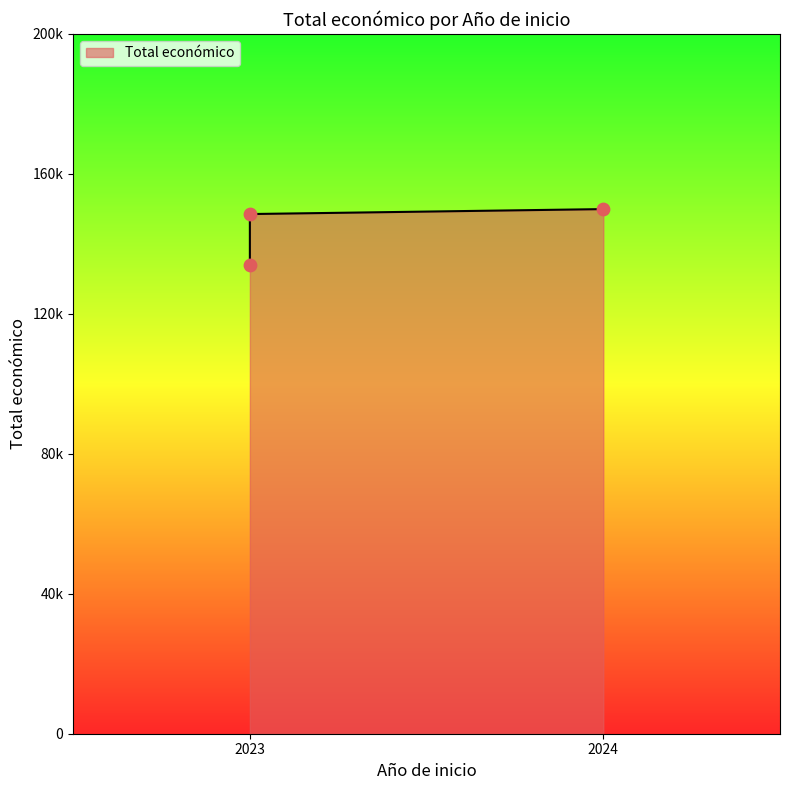

Approximately how many times larger is the value at 2024 compared to 2023?

1.0